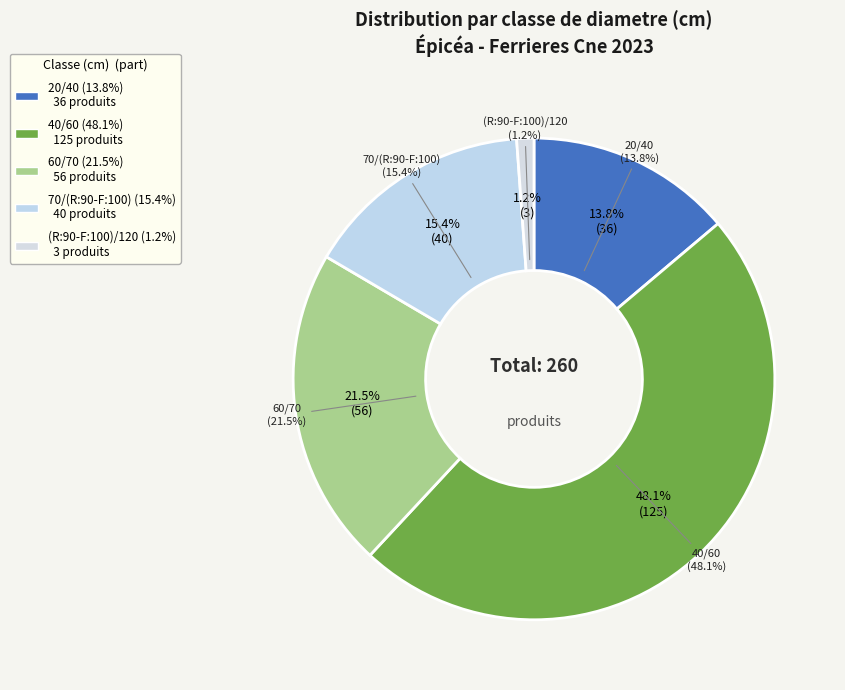

Which slice is the largest?

40/60